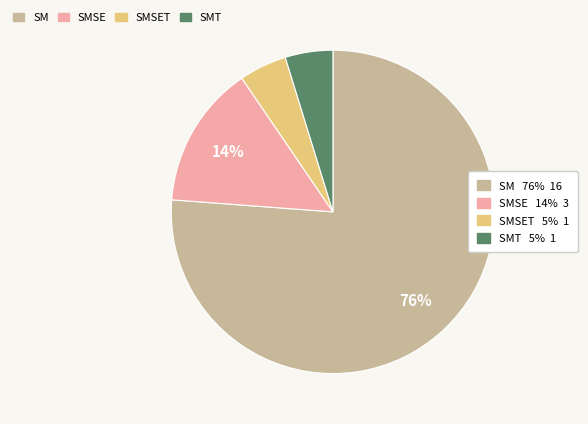

Is there any slice that represents more than half of the pie?

Yes